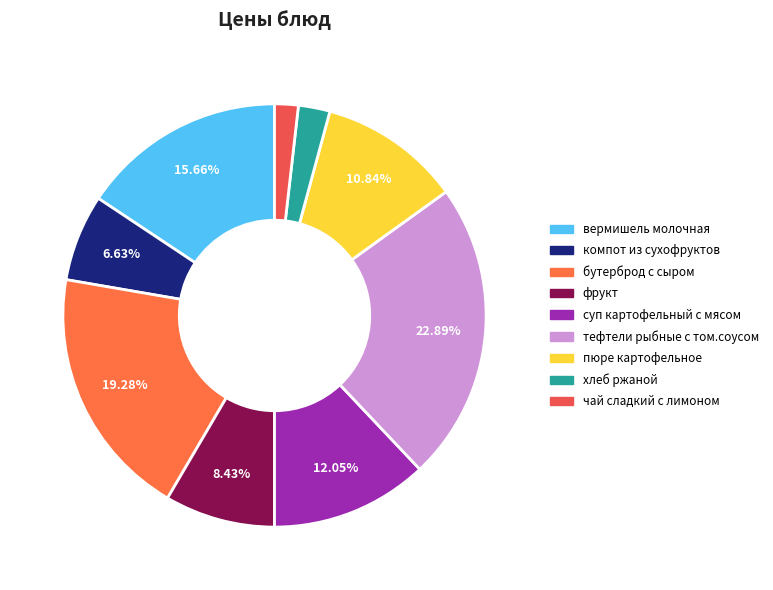

Which has a higher value, фрукт or тефтели рыбные с том.соусом?

тефтели рыбные с том.соусом